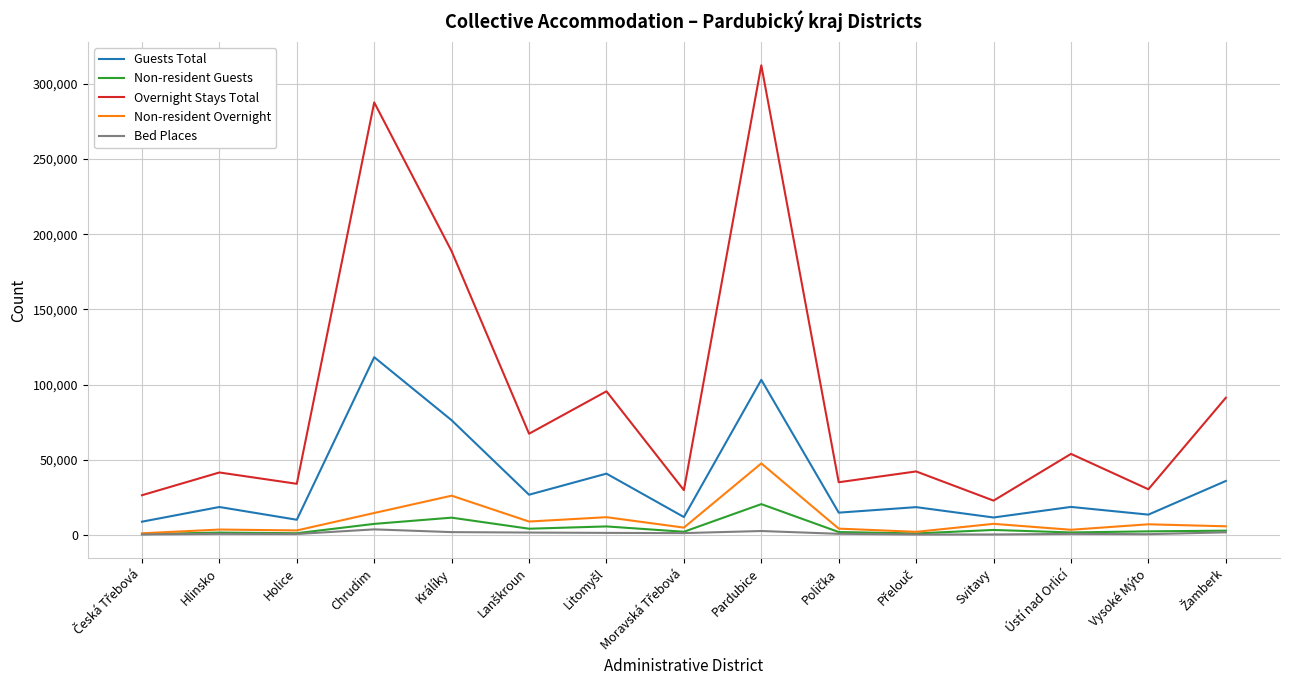

True or false: Bed Places and Overnight Stays Total intersect in this chart.

False